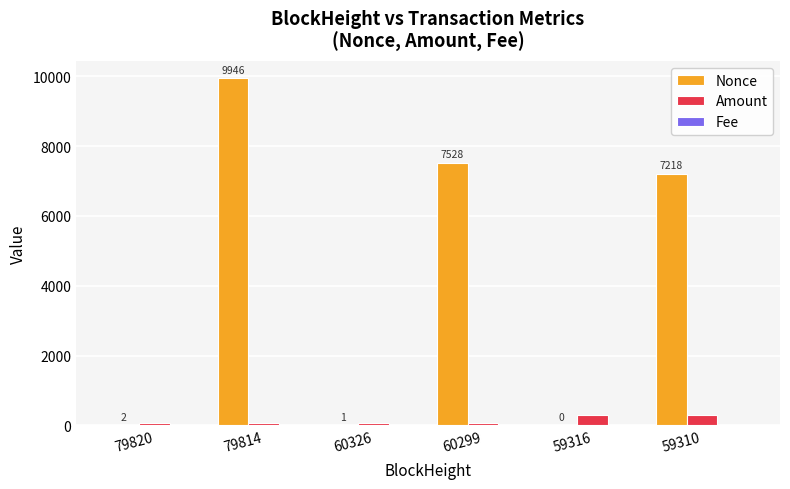

The Amount series shows 293.9 at 59310. True or false?

True